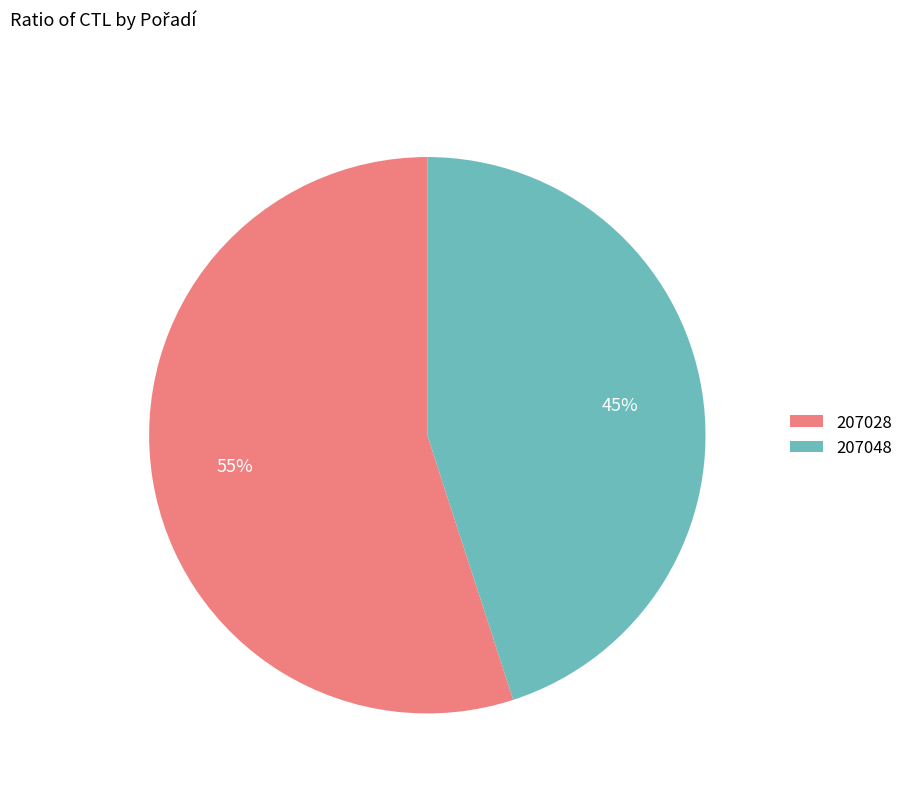

True or false: 207028 accounts for 63% of the total.

False